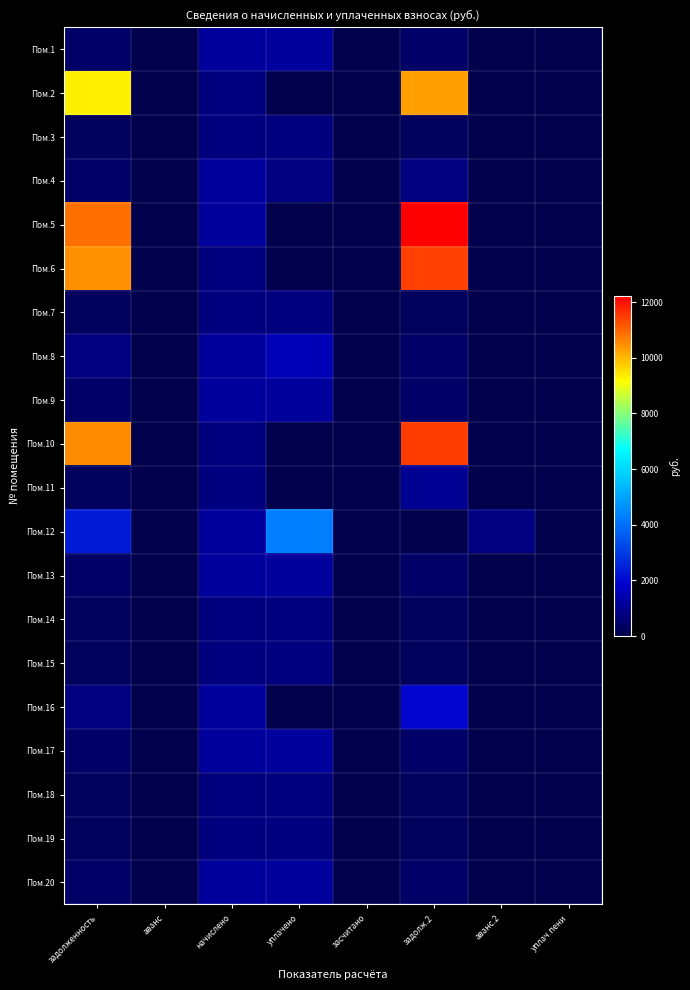

Between аванс.2 and аванс, which is larger?

аванс.2